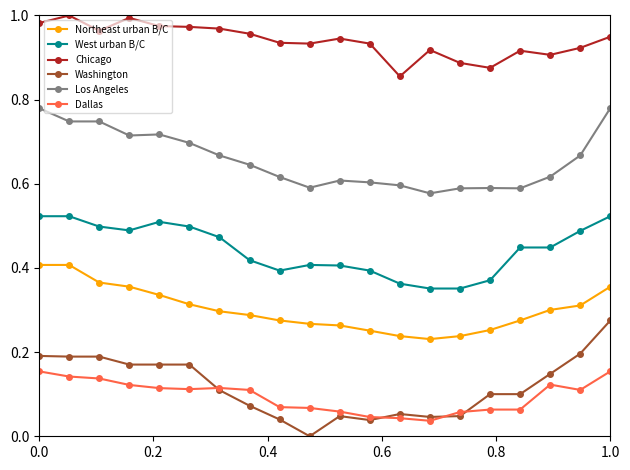

Rank the series by their maximum value, from lowest to highest.

Dallas, Washington, Northeast urban B/C, West urban B/C, Los Angeles, Chicago